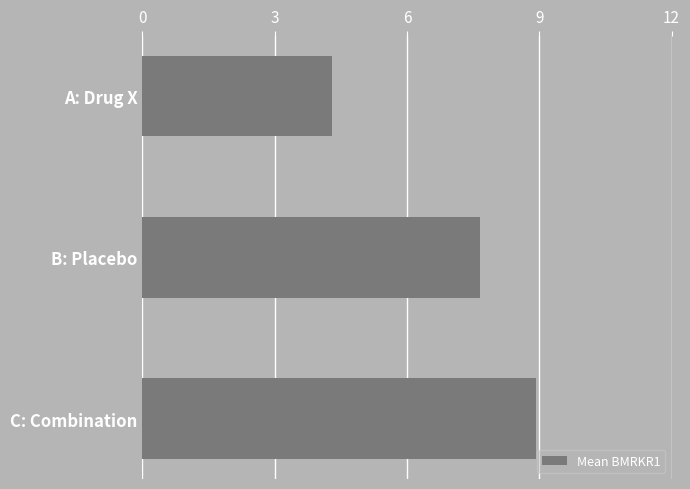

Are the bars horizontal?

Yes